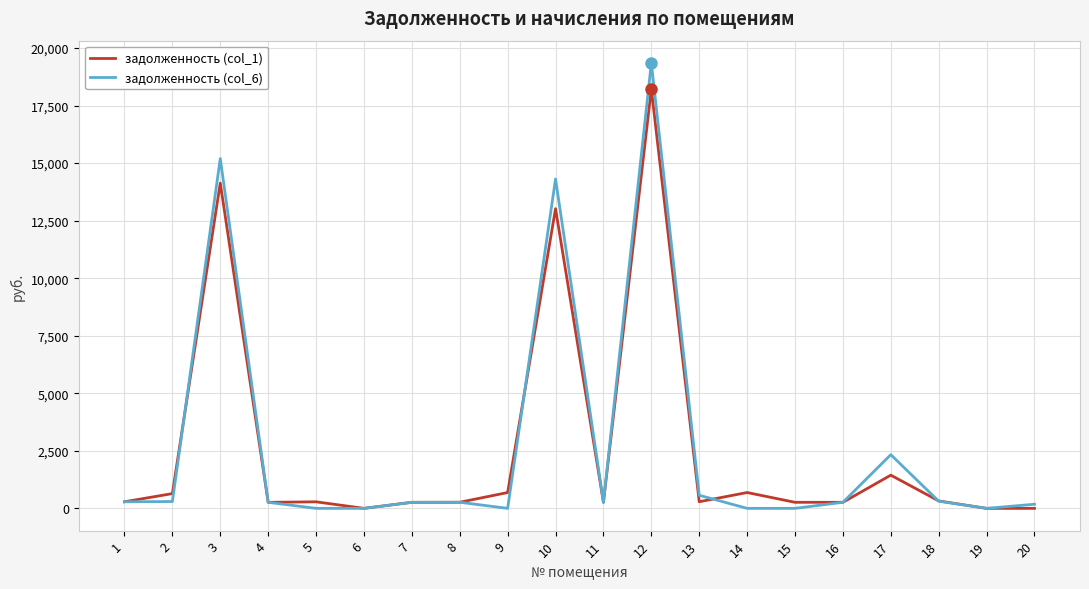

How many values in the задолженность (col_6) series are below 263?

9